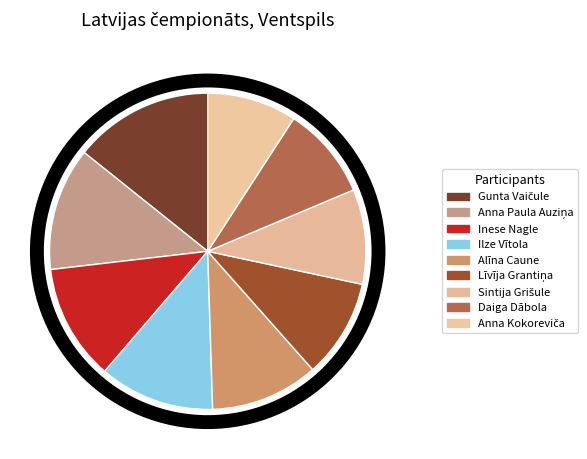

To the nearest percent, what is the combined percentage of Anna Paula Auziņa and Anna Kokoreviča?

22%